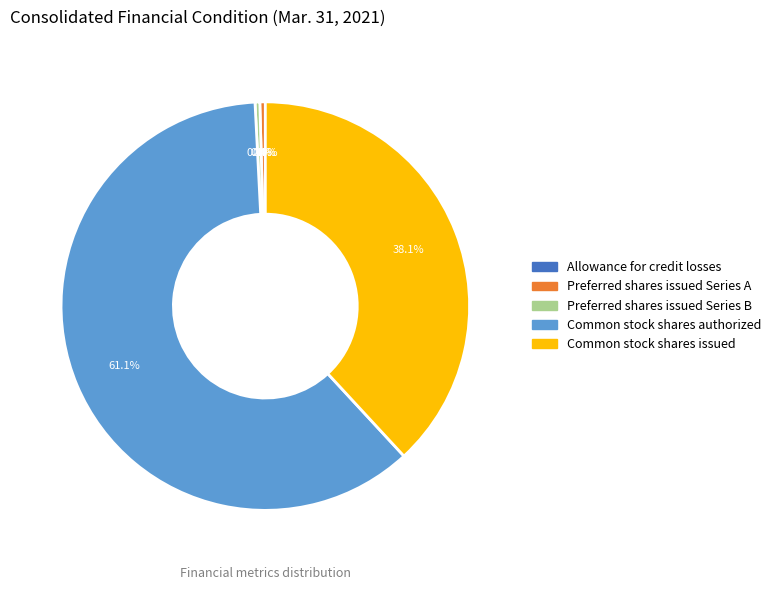

Which slice is the largest?

Common stock shares authorized